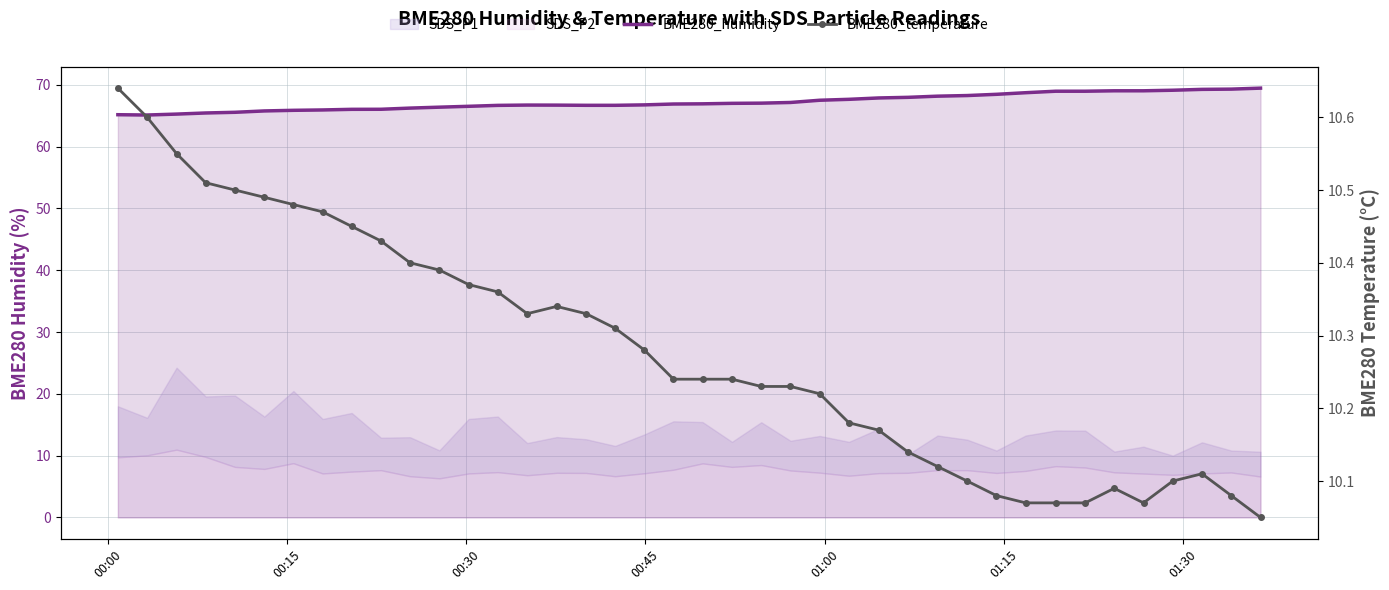

True or false: BME280_humidity and BME280_temperature cross at least once.

False